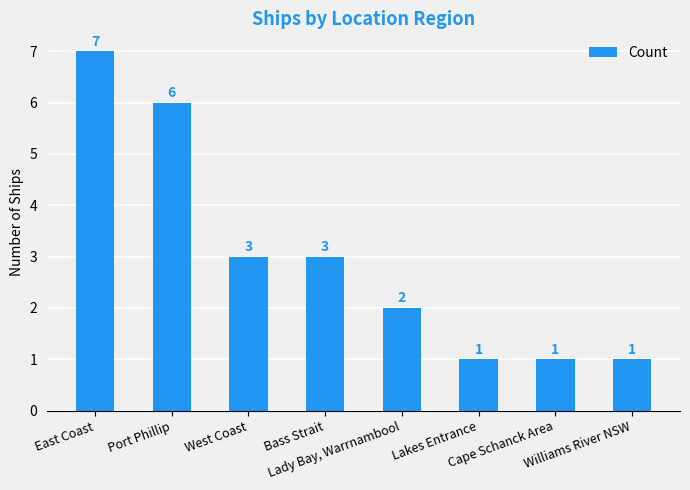

Which category has the highest value across all series?

East Coast